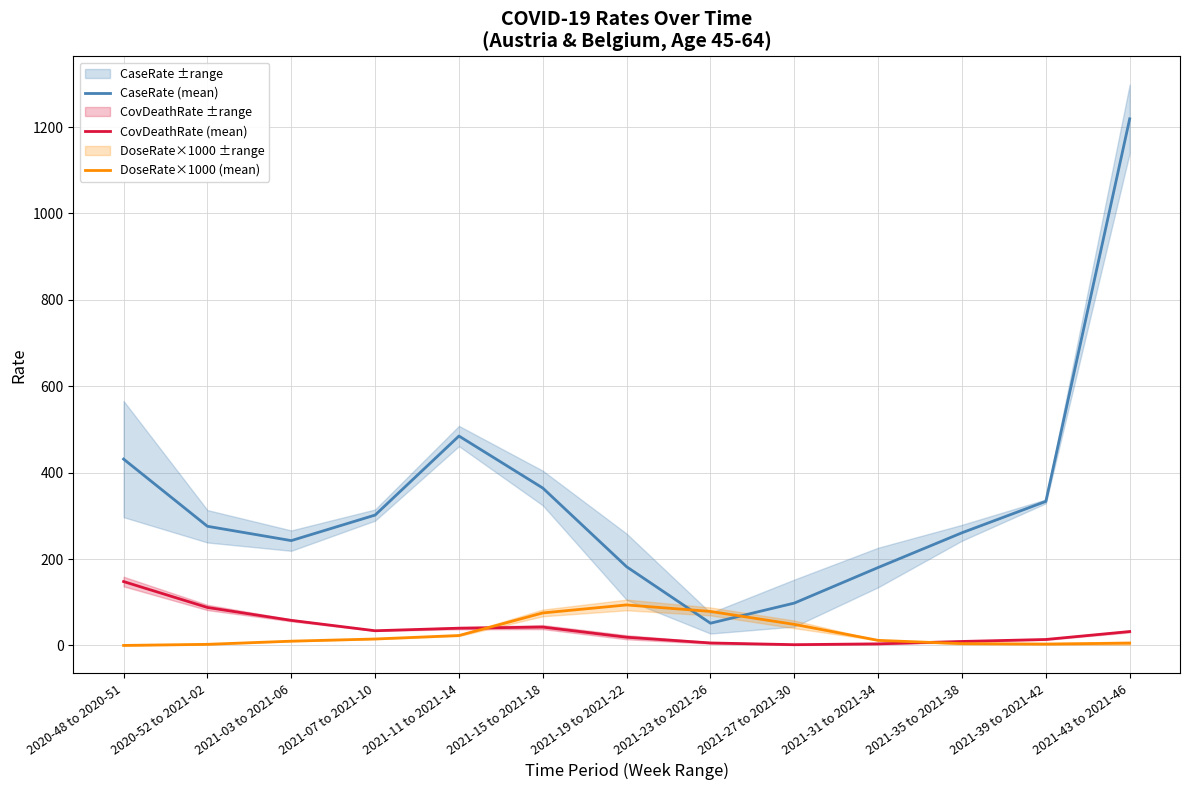

How many lines are shown in the chart?

3